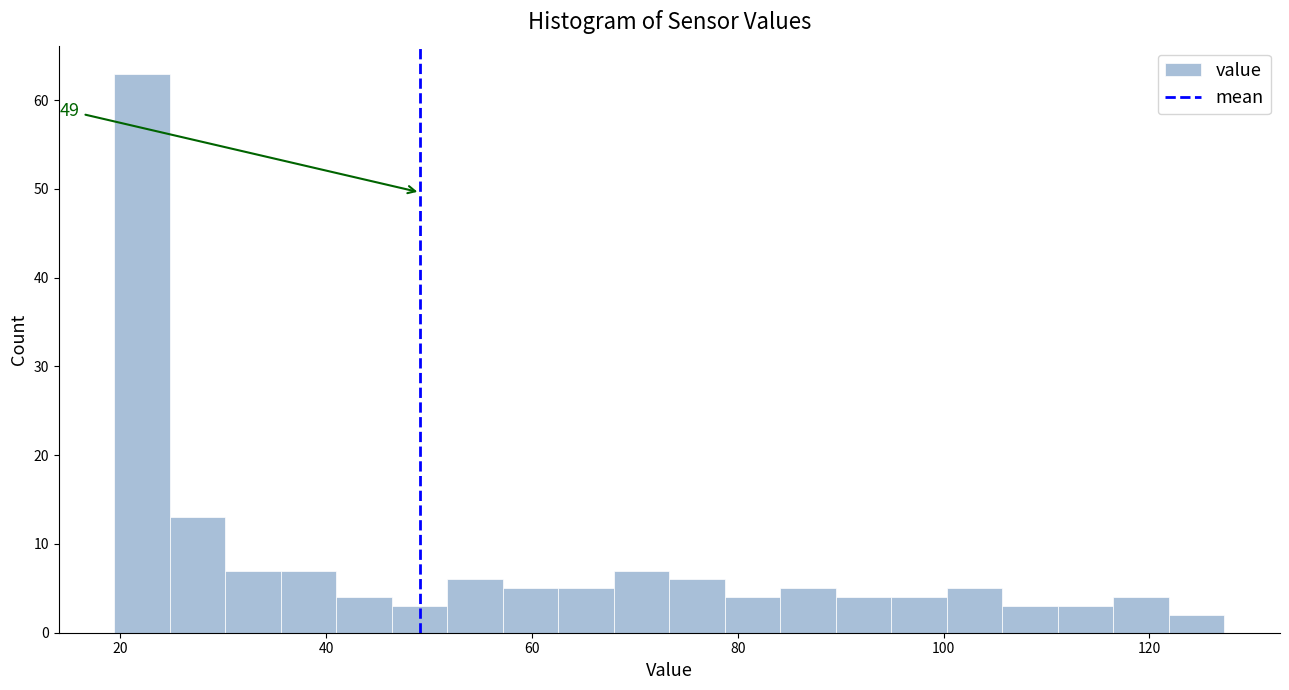

Read against the x-axis, roughly where is the centre of the tallest bar?

22